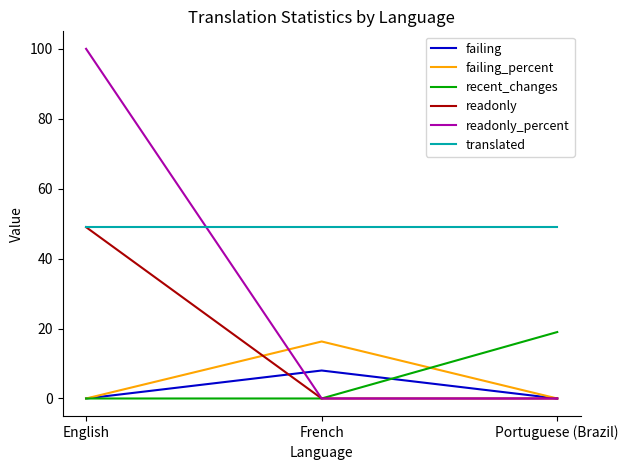

Which series has the largest range (max minus min)?

readonly_percent